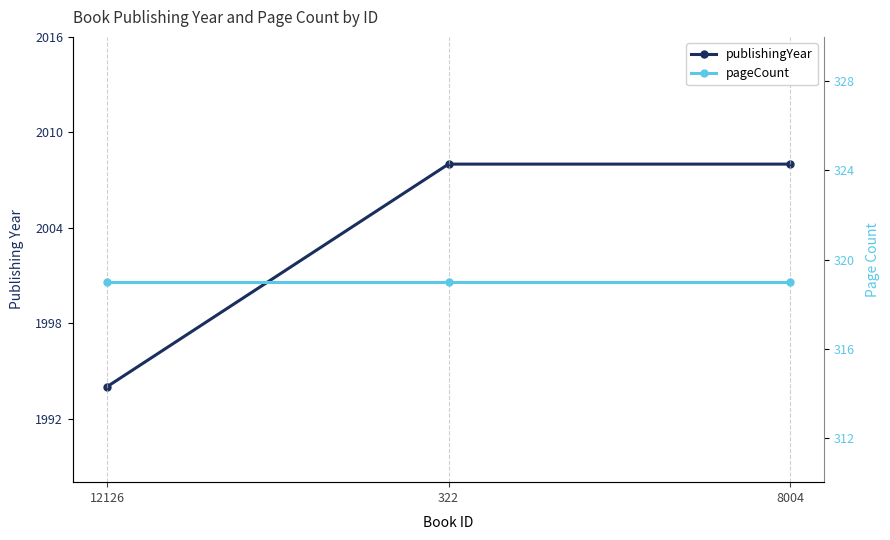

Reading left to right, extract all data points from this chart.

publishingYear: 1994	2008	2008
pageCount: 319	319	319